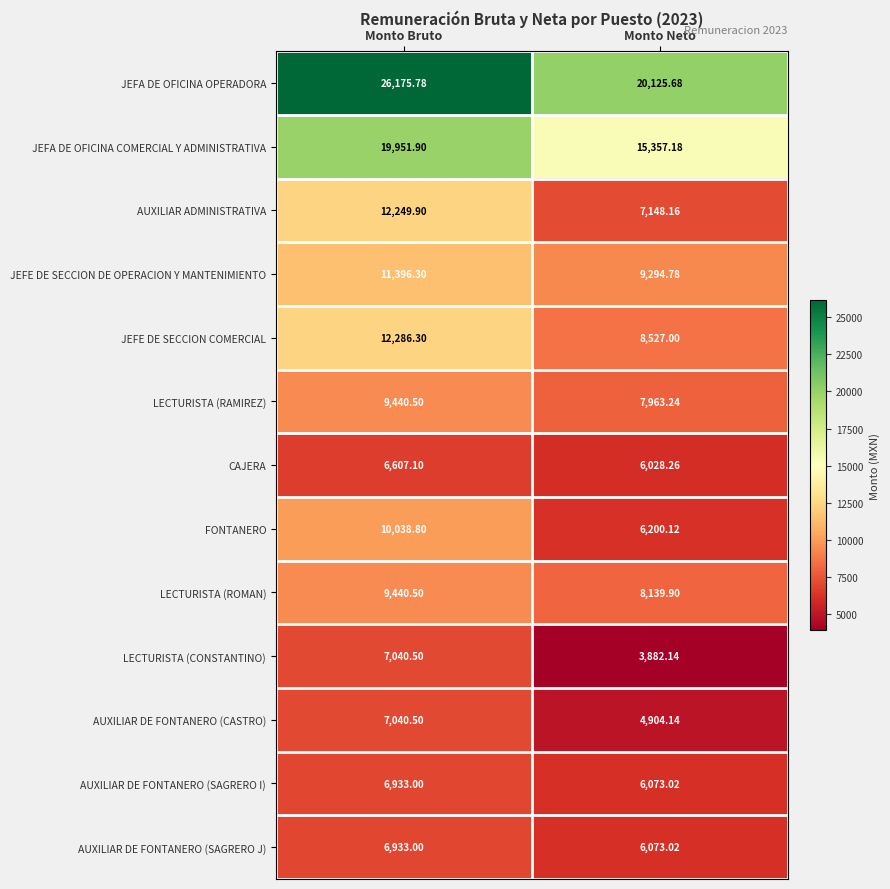

At which category does the chart reach its peak across all series?

Monto Bruto